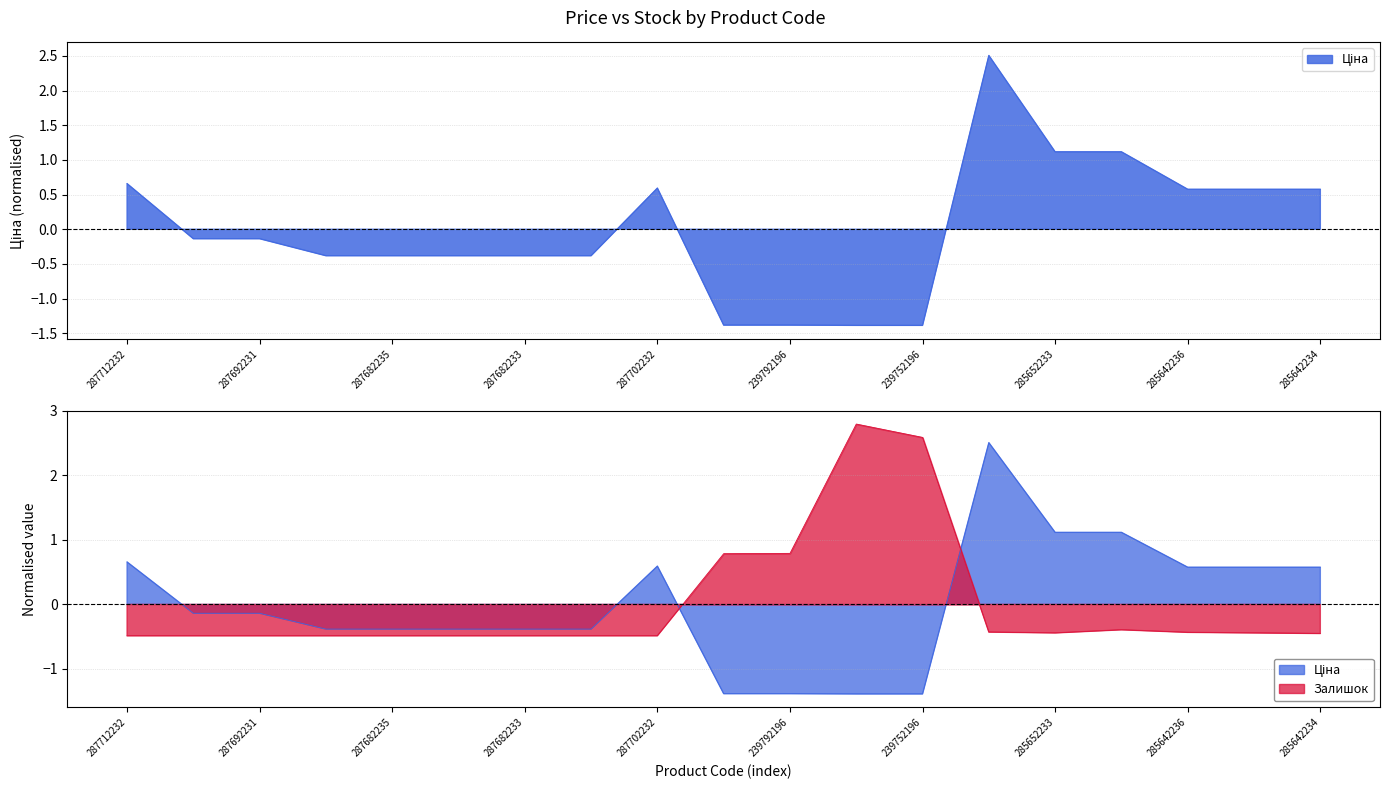

Which series has the largest total across all categories?

Залишок